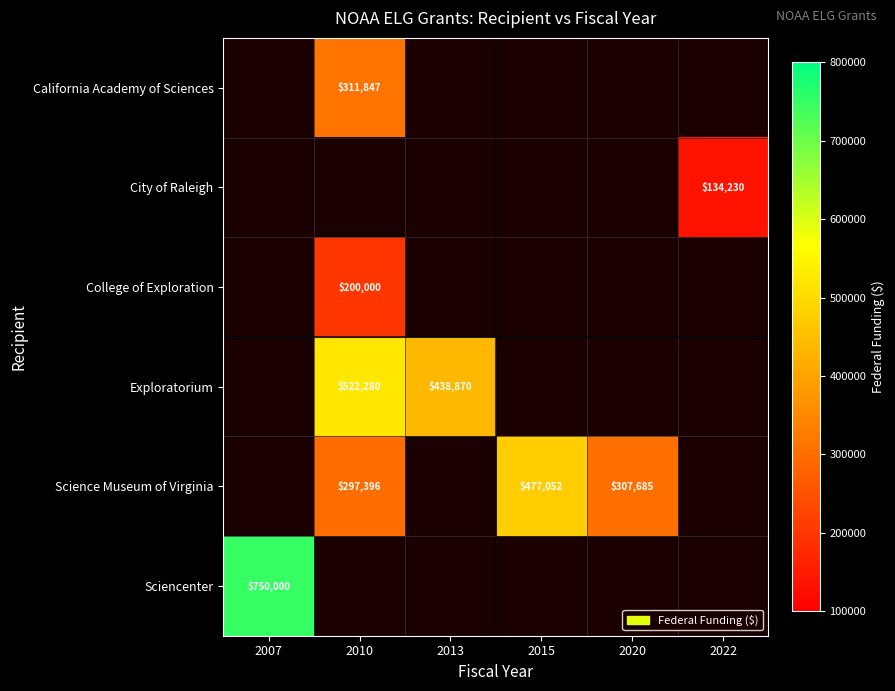

The value of California Academy of Sciences at 2010 is 311847. True or false?

True